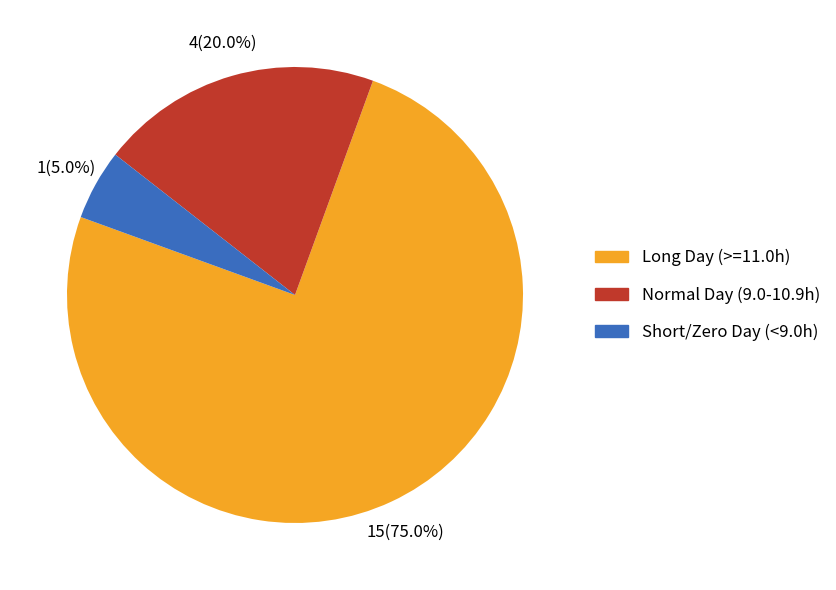

Is there a majority slice in this chart?

Yes